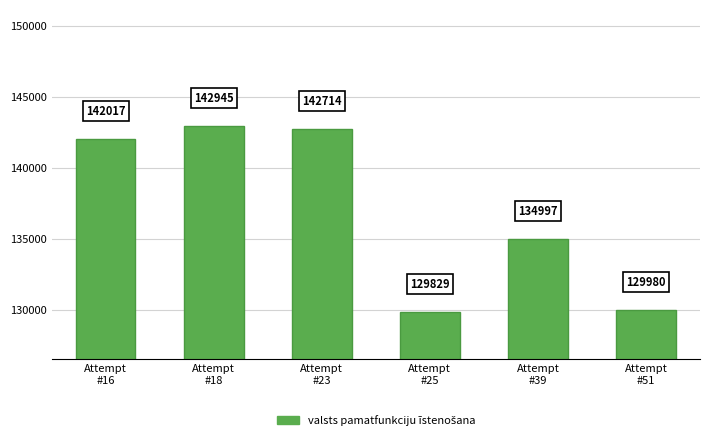

Is it true that the value at Attempt
#18 is 67854?

False